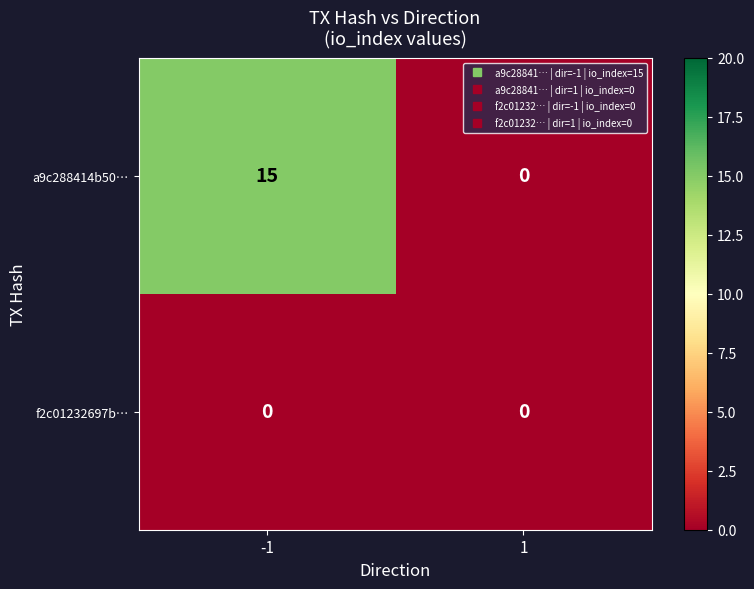

What is the greatest value displayed?

15